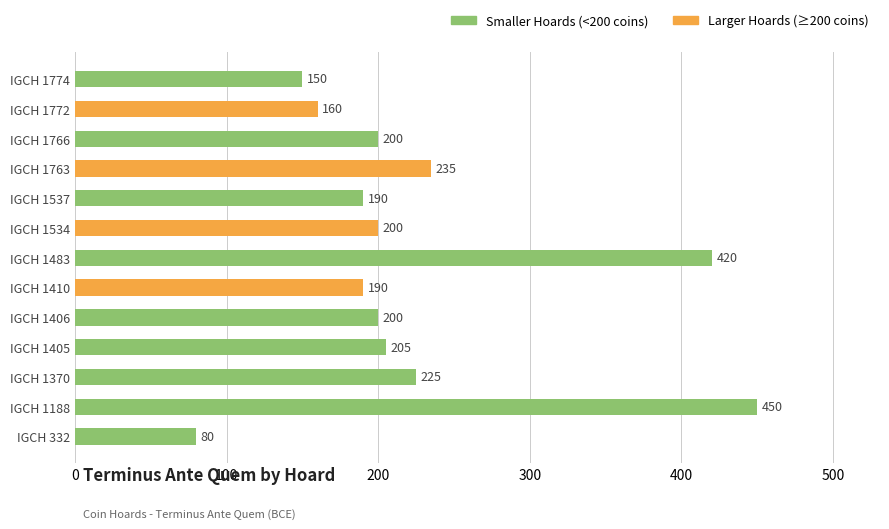

Is it true that the value at IGCH 332 is 139?

False